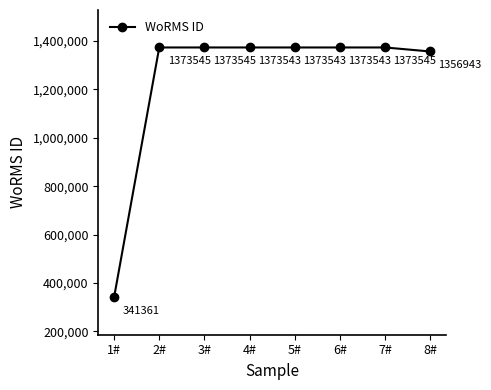

What is the label of the 3rd point from the left?

3#